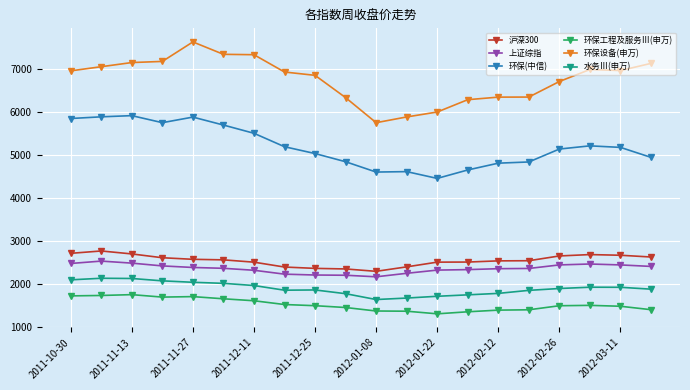

In 上证综指, how many points are higher than both neighbors (excluding endpoints)?

2